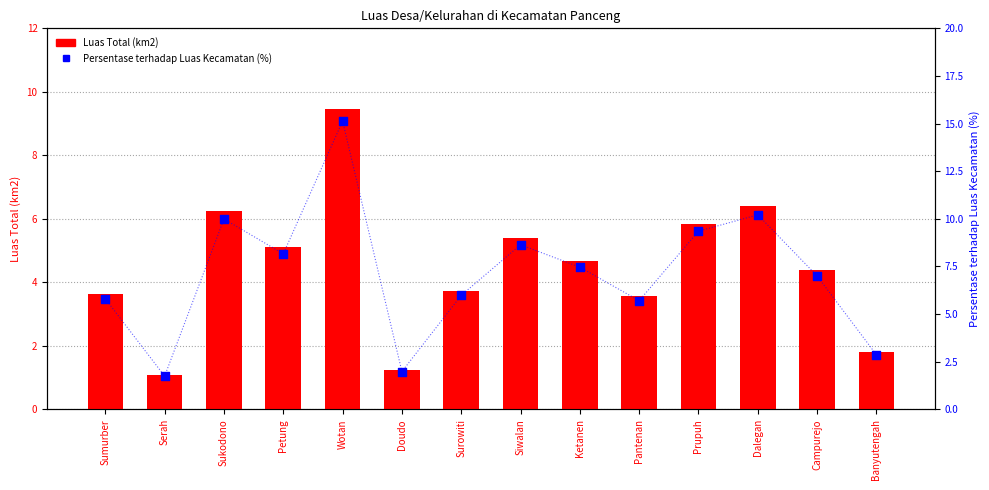

What is the total value across all series at Prupuh?

15.2